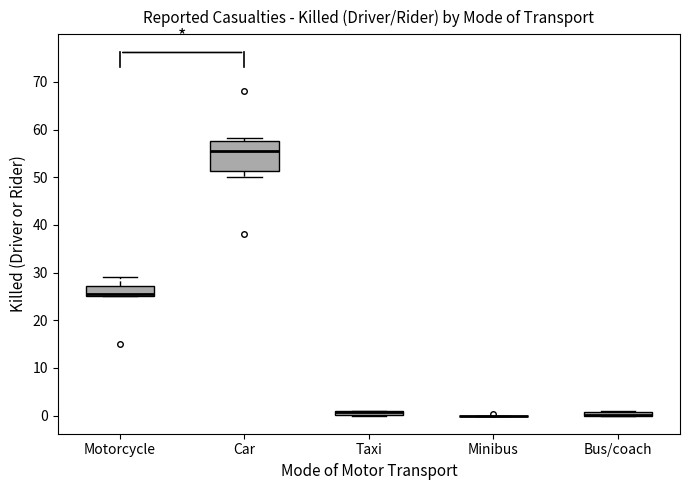

Where does the median line of the box for Car sit on the y-axis? The values are not printed on the chart, so give them approximately, as read against the axis.

56